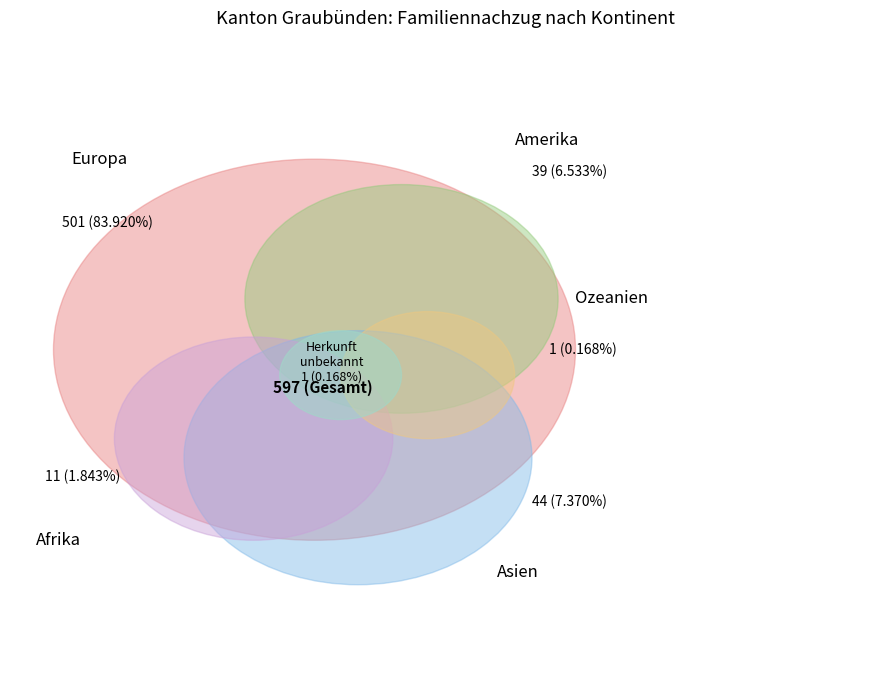

To the nearest percent, what is the difference between the Asien and Europa slice percentages?

77%